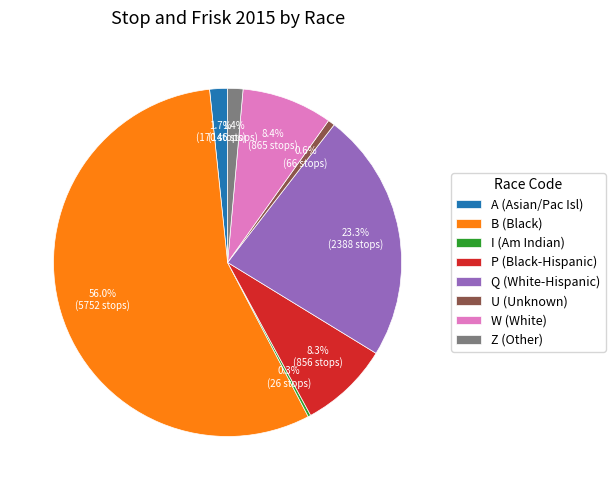

To the nearest percent, what portion does B represent?

56%